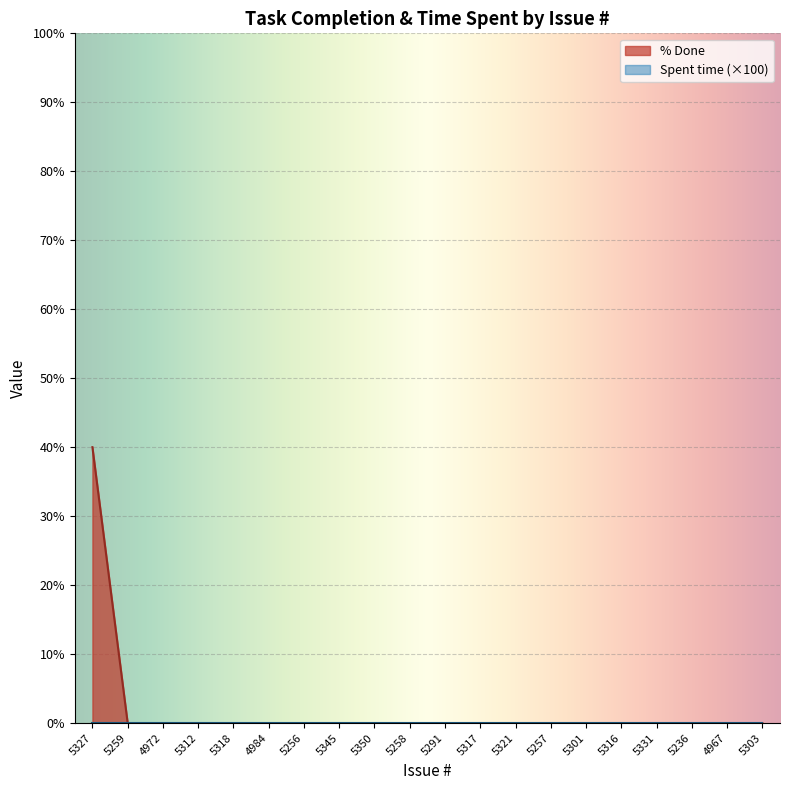

What is the average value?

2